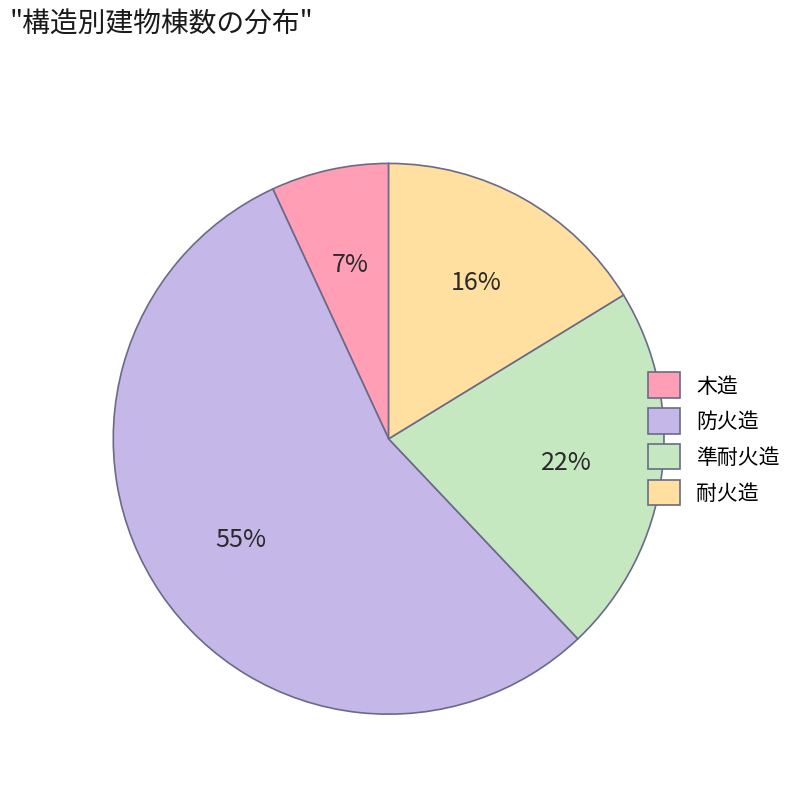

The 防火造 slice represents 41% of the pie. True or false?

False